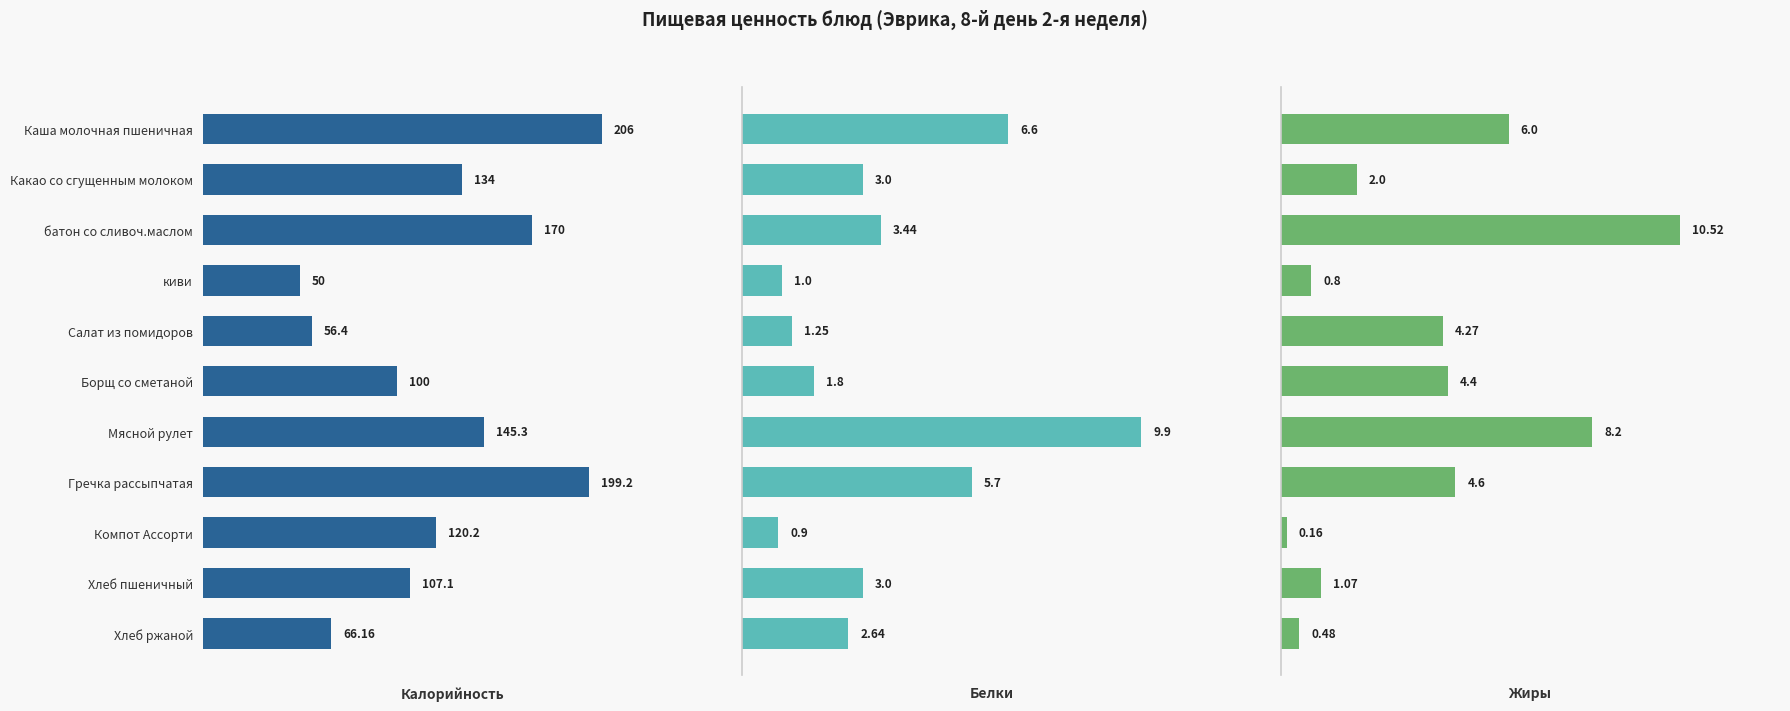

What is the highest value of the Белки series?

9.9